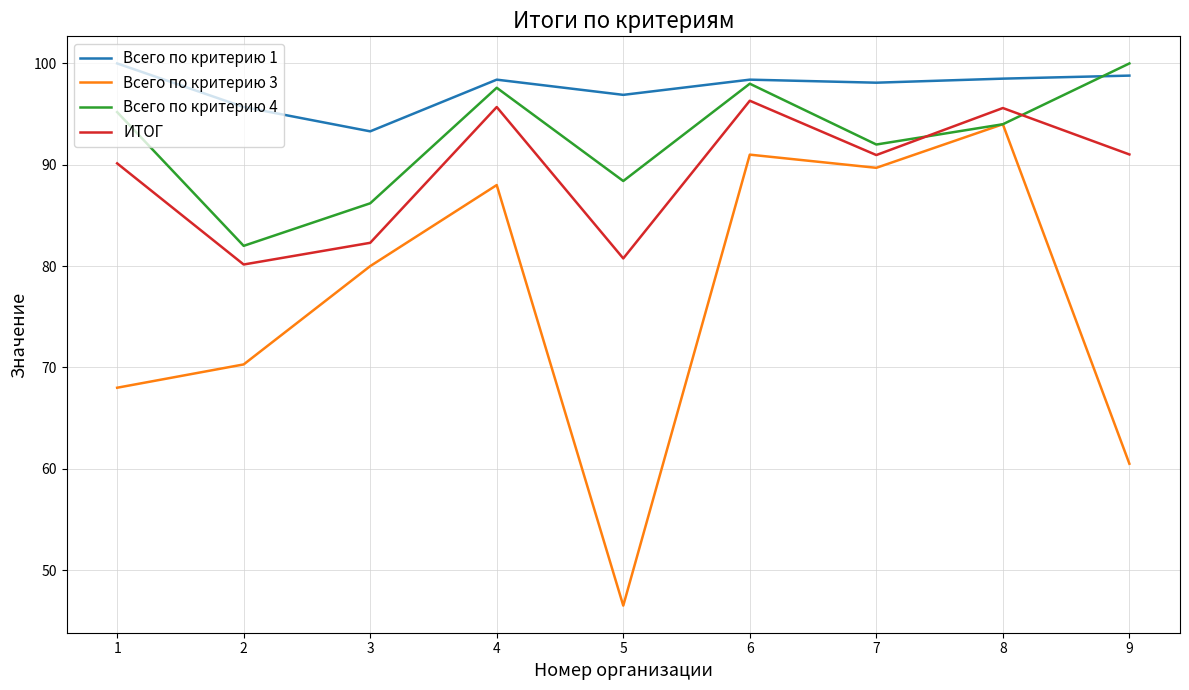

Which series has the largest range (max minus min)?

Всего по критерию 3